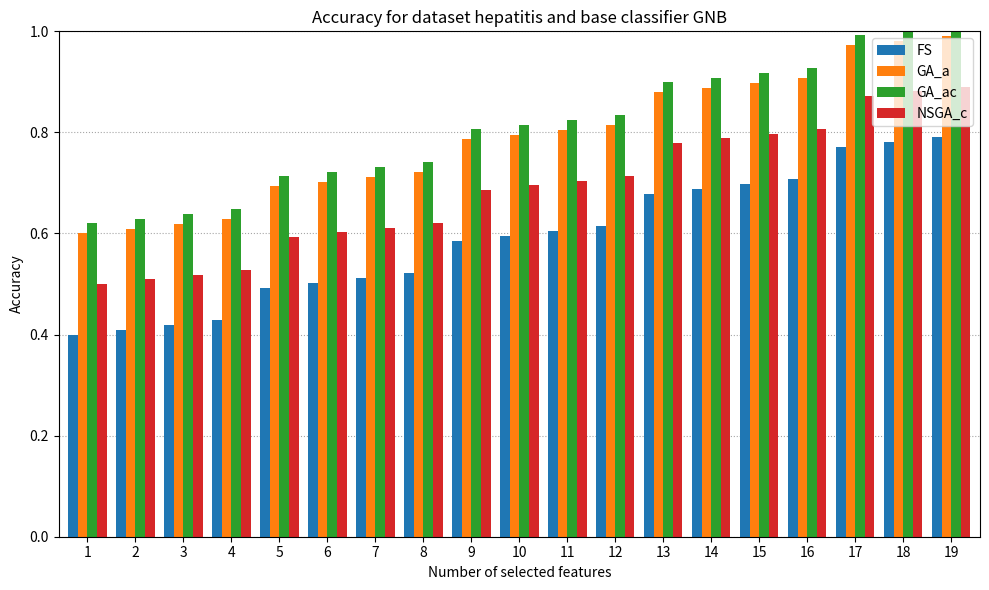

At how many categories does at least one series exceed 0?

19